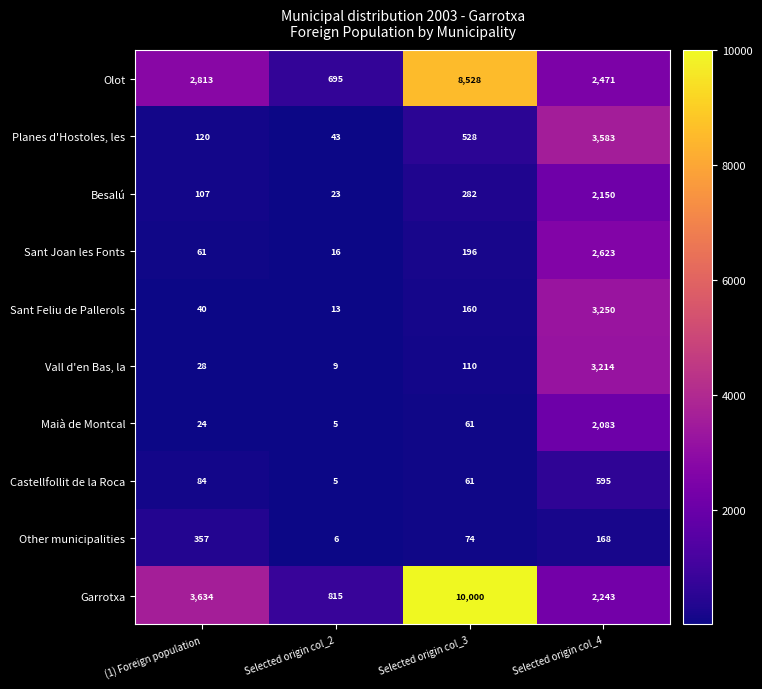

Count the number of data series in this chart.

10